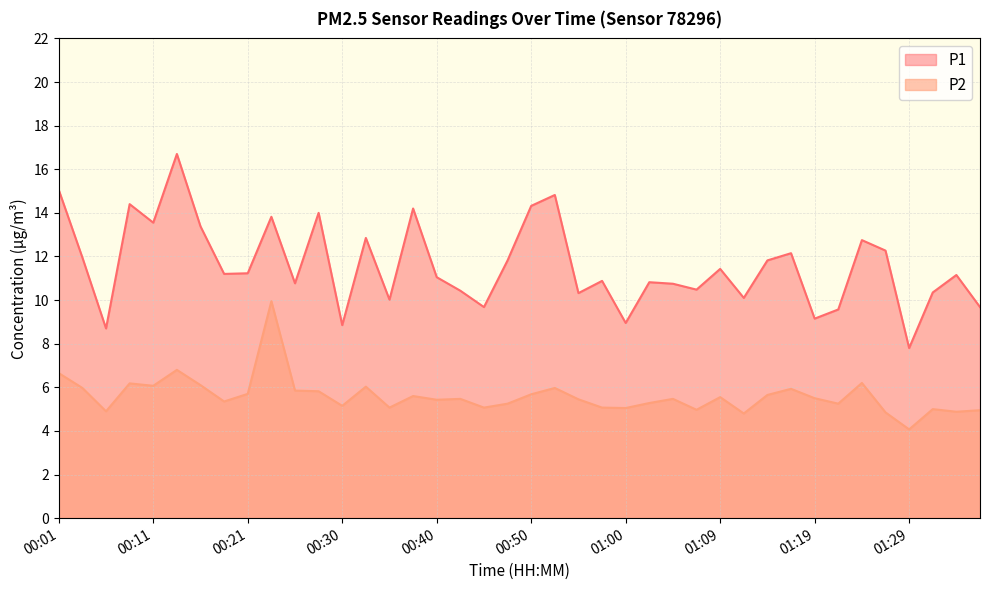

What is the total value across all series at 00:01?

21.7